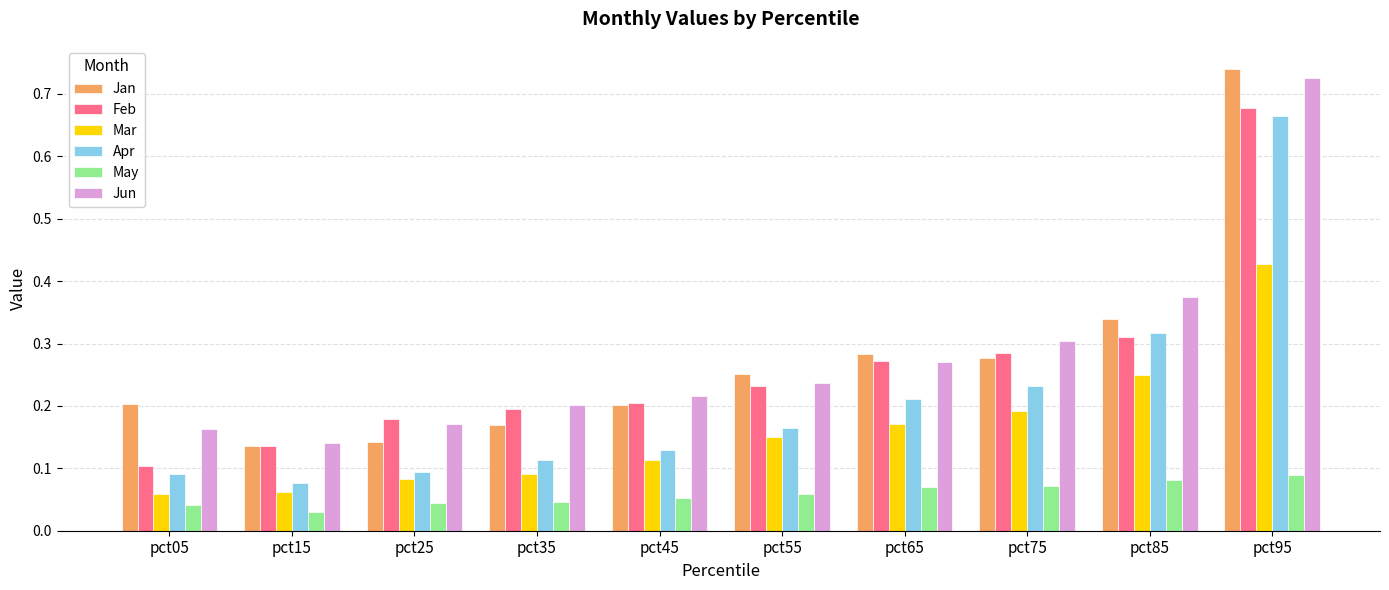

Rank the series by their maximum value, from lowest to highest.

May, Mar, Apr, Feb, Jun, Jan